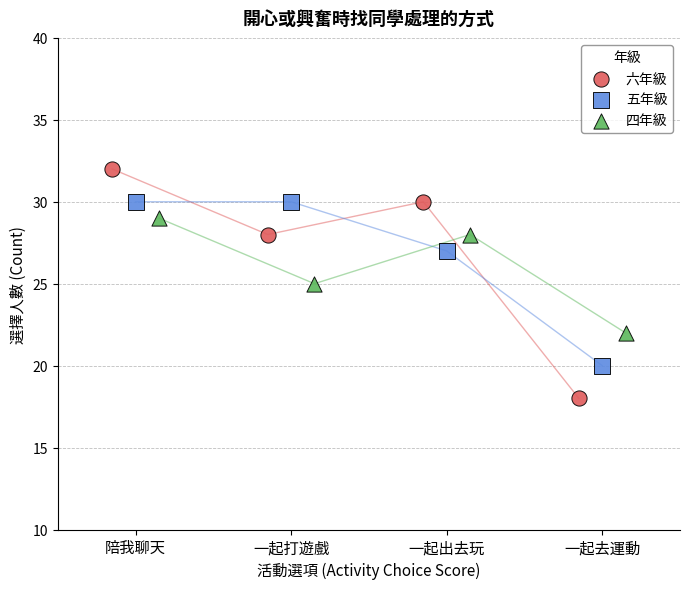

Which series contains the highest Y value?

六年級